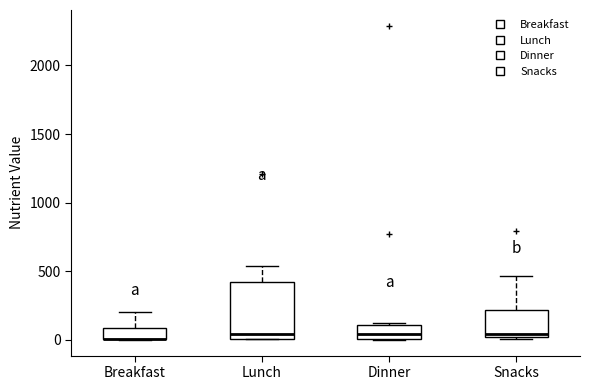

Reading left to right, transcribe this box plot: for each box, give where its median line is, the range the box spans, and where its two whiskers end, as read against the y-axis. The values are not printed on the chart, so give them approximately, as read against the axis.

Breakfast: median 0 (drawn on the box's lower edge), box 0 to 100, whiskers 0 to 200
Lunch: median 50, box 0 to 400, whiskers 0 to 550
Dinner: median 50, box 0 to 100, whiskers 0 to 150
Snacks: median 50, box 0 to 200, whiskers 0 (just below the box's lower edge) to 450